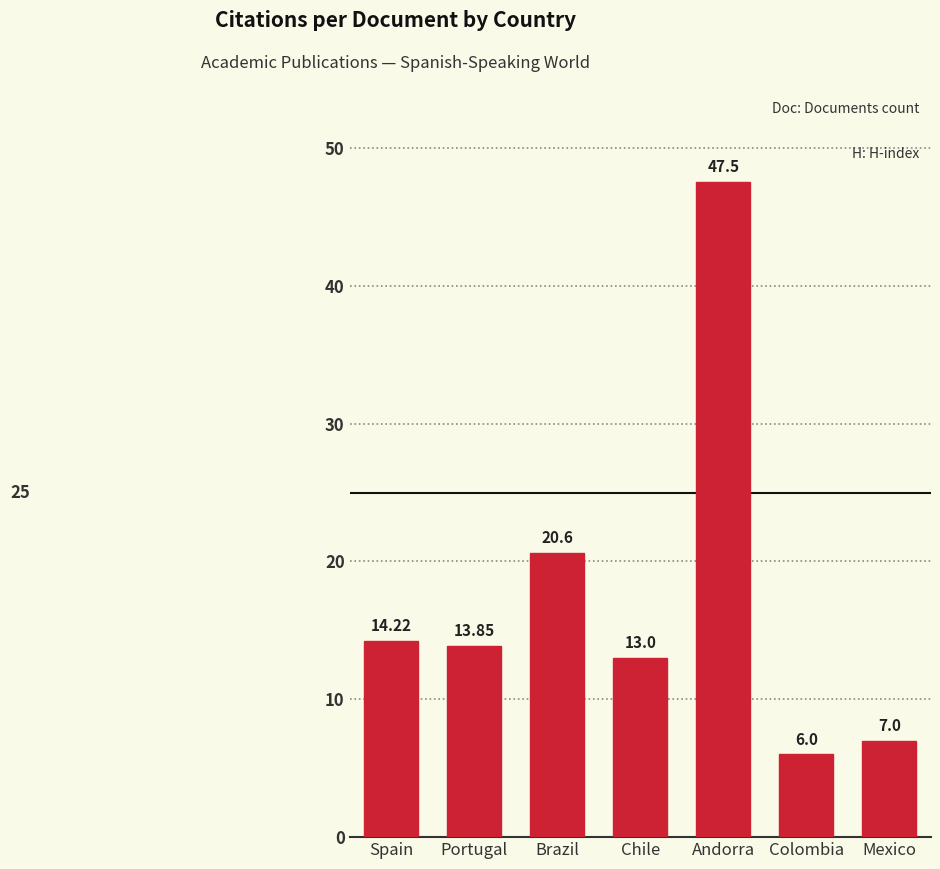

Which category has the highest value across all series?

Andorra